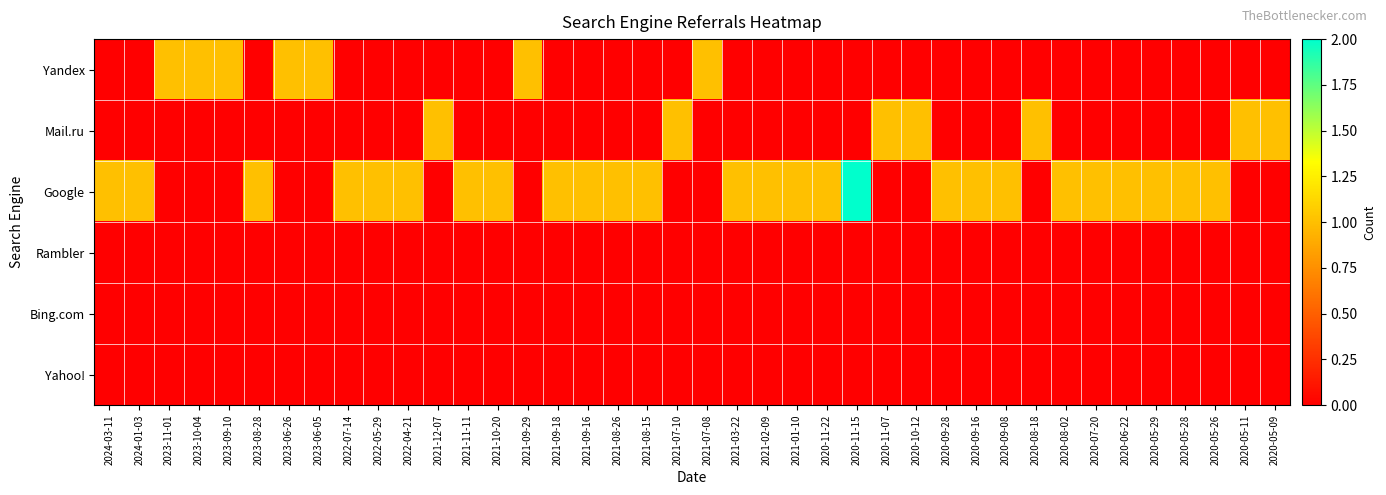

How many distinct data groups are displayed?

6